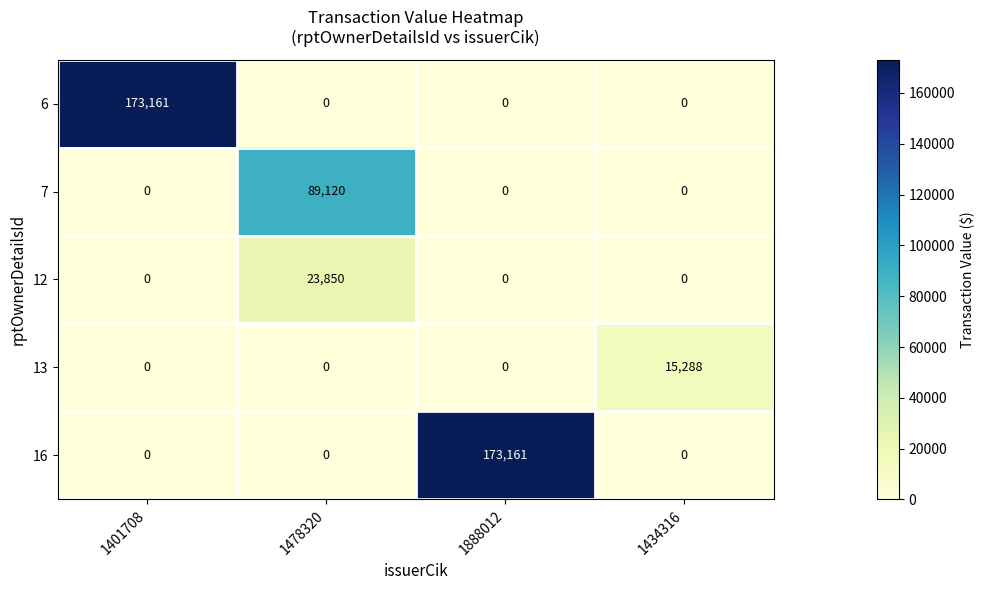

Reading right to left, list all the values displayed in this chart.

6: 1434316=0	1888012=0	1478320=0	1401708=173161
7: 1434316=0	1888012=0	1478320=89120	1401708=0
12: 1434316=0	1888012=0	1478320=23850	1401708=0
13: 1434316=15288	1888012=0	1478320=0	1401708=0
16: 1434316=0	1888012=173161	1478320=0	1401708=0